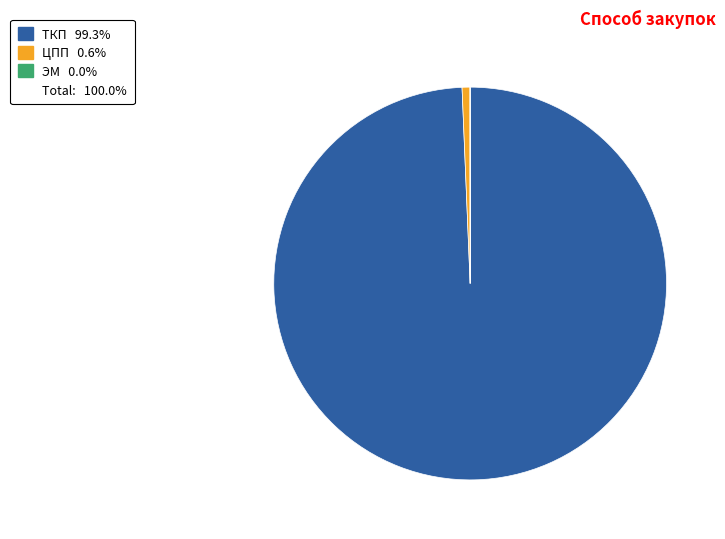

Is there a majority slice in this chart?

Yes